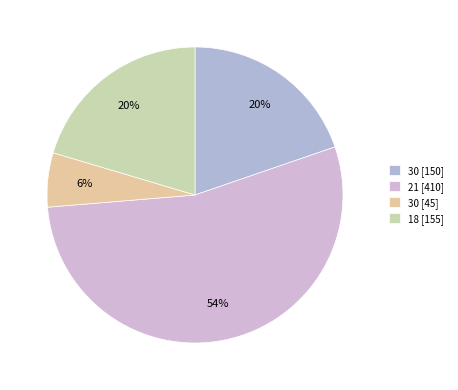

How many segments does this pie chart have?

4